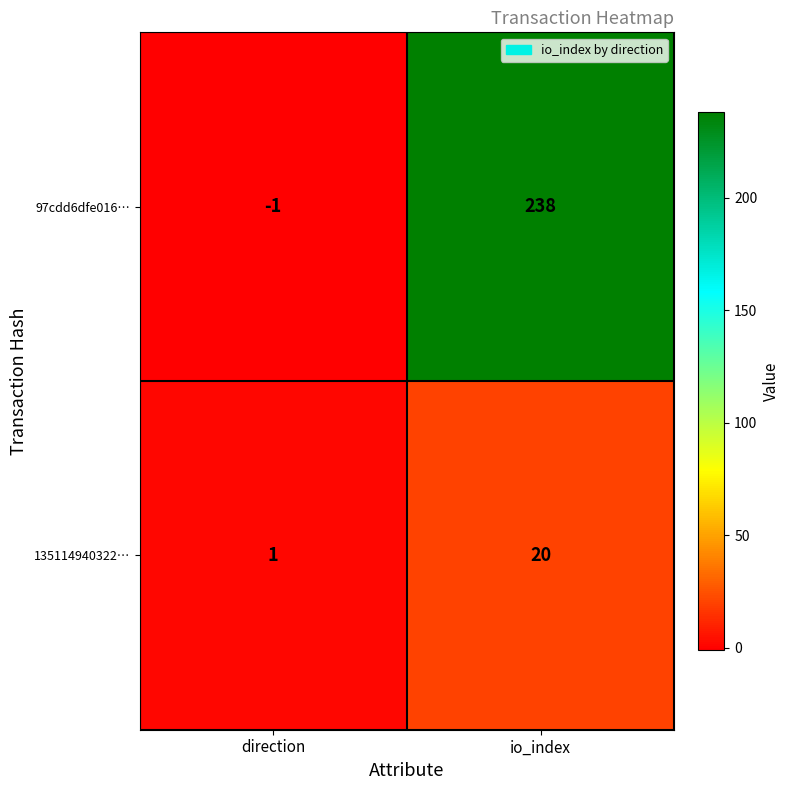

Where is 135114940322… nearest to the value 10?

direction